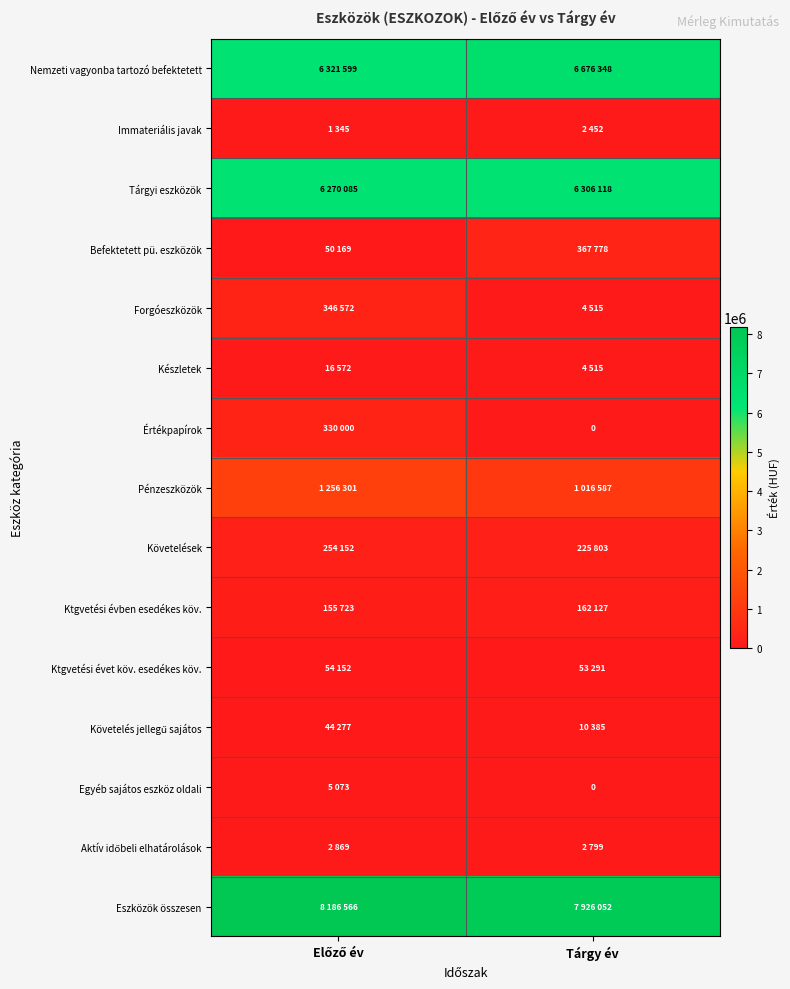

What is the spread (max minus min) of values at Tárgy év?

7926052